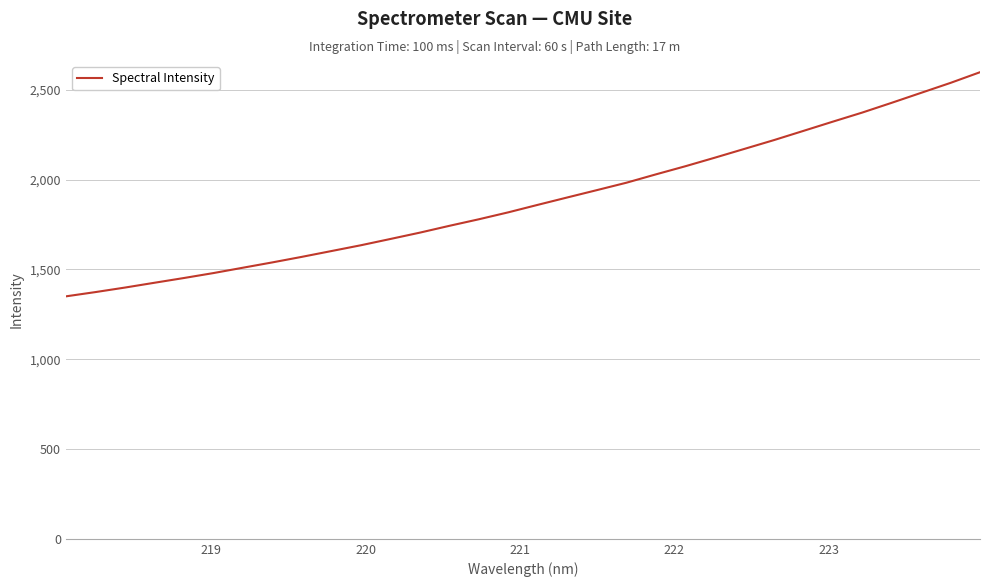

What is the difference between the maximum and minimum values?

1248.1